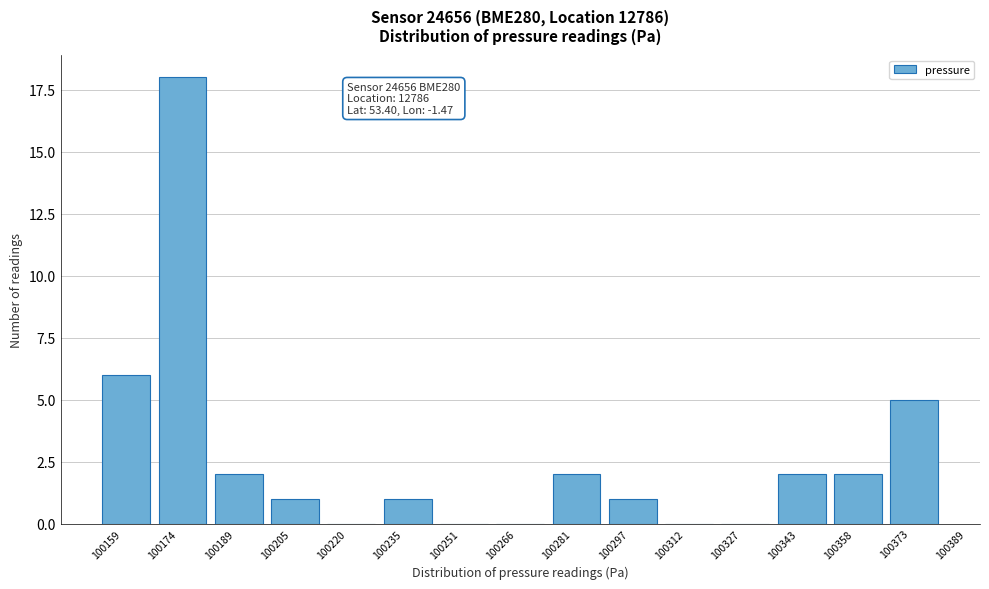

Reading left to right, extract all data points from this chart.

100159=6	100174=18	100189=2	100205=1	100220=0	100235=1	100251=0	100266=0	100281=2	100297=1	100312=0	100327=0	100343=2	100358=2	100373=5